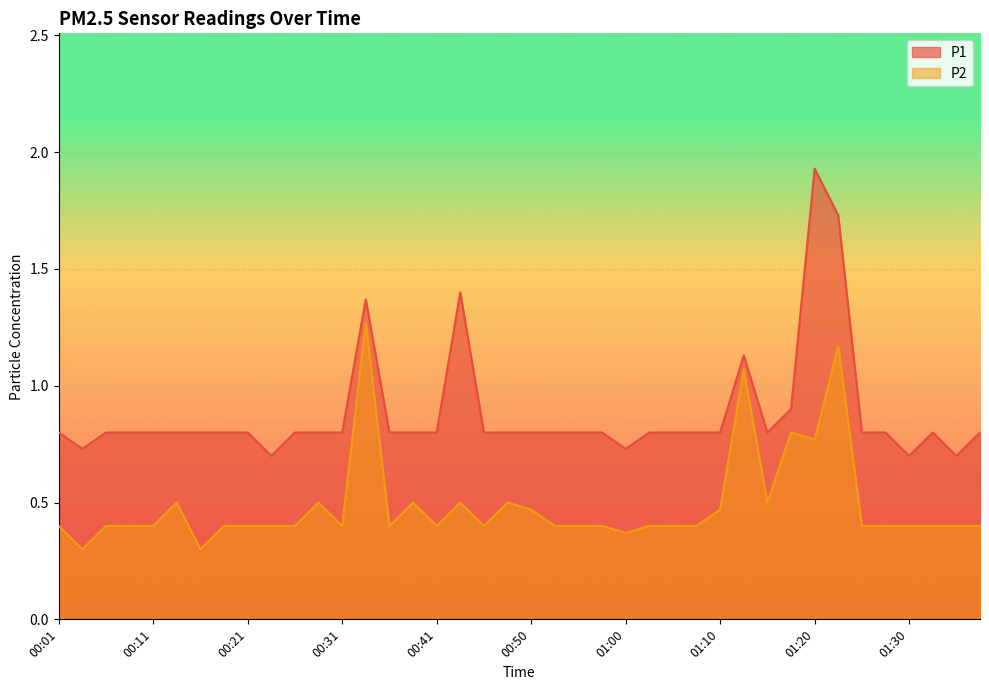

True or false: P1 and P2 intersect in this chart.

False